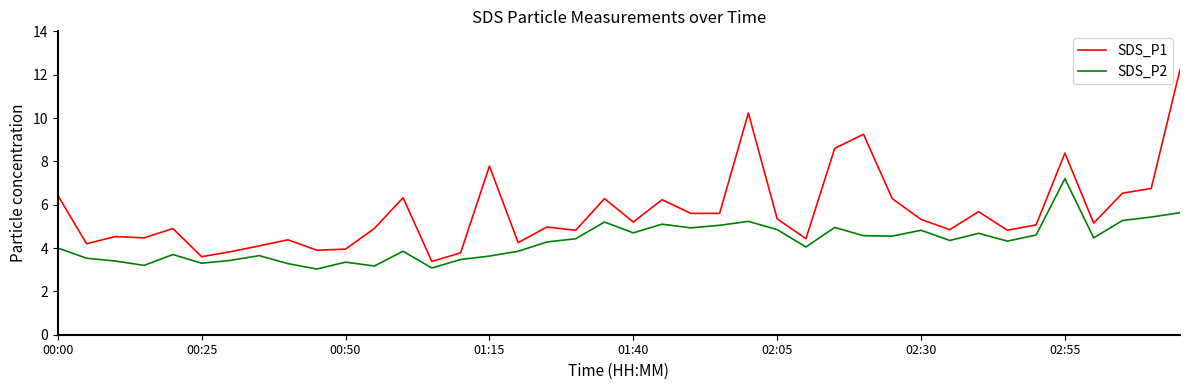

Rank the series by their average value, from lowest to highest.

SDS_P2, SDS_P1